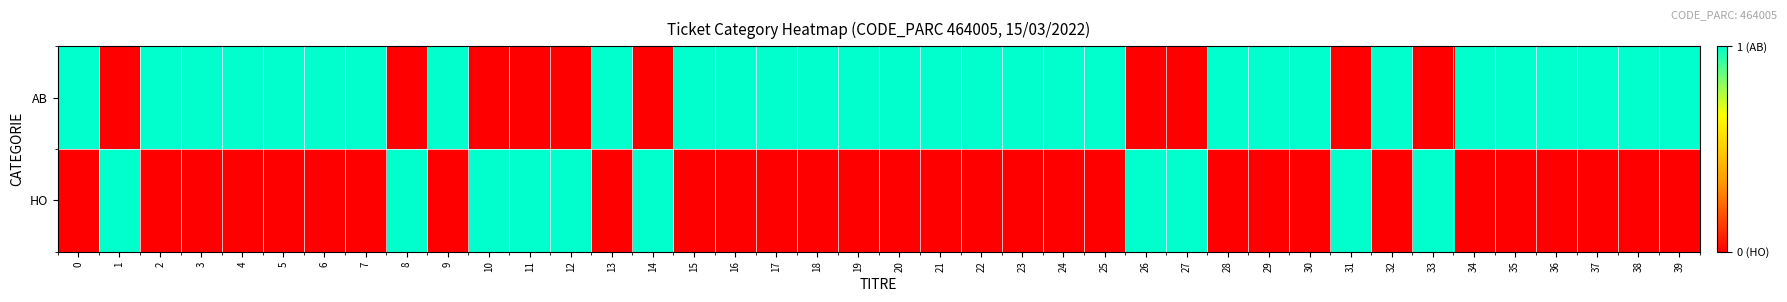

At 4, list the series in order from largest to smallest.

AB, HO